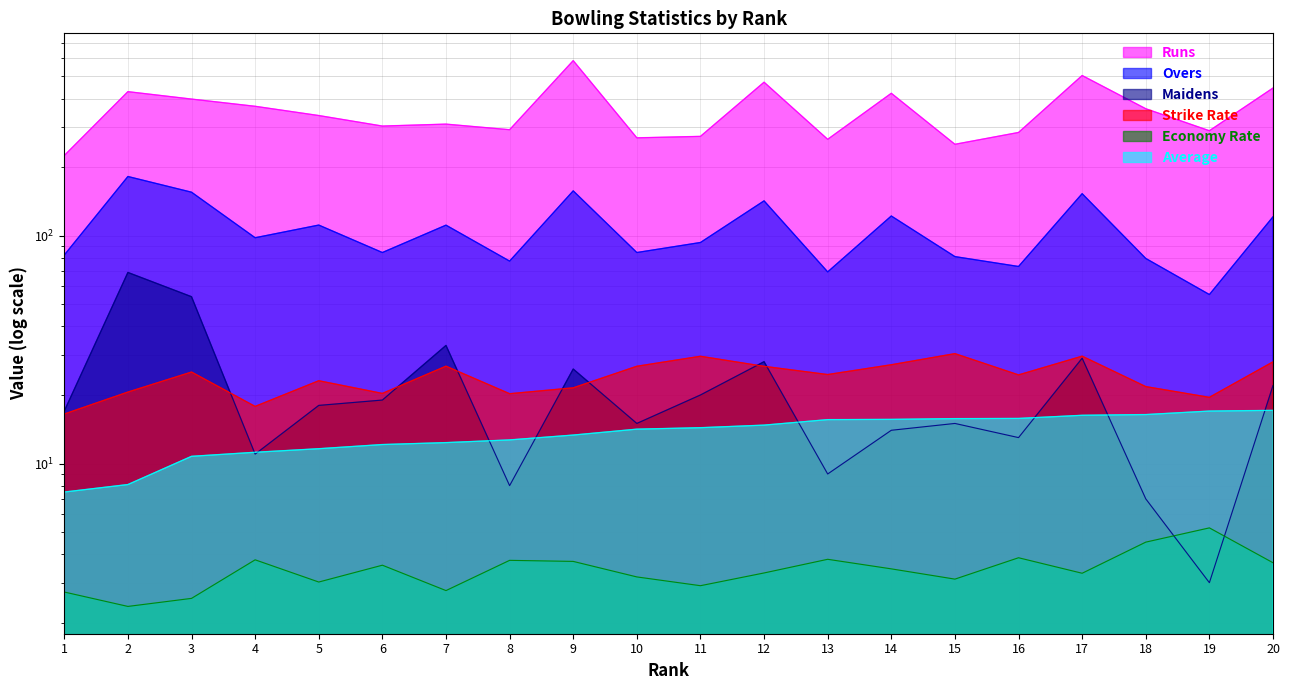

True or false: Economy Rate has more than 0 points higher than both neighbors.

True